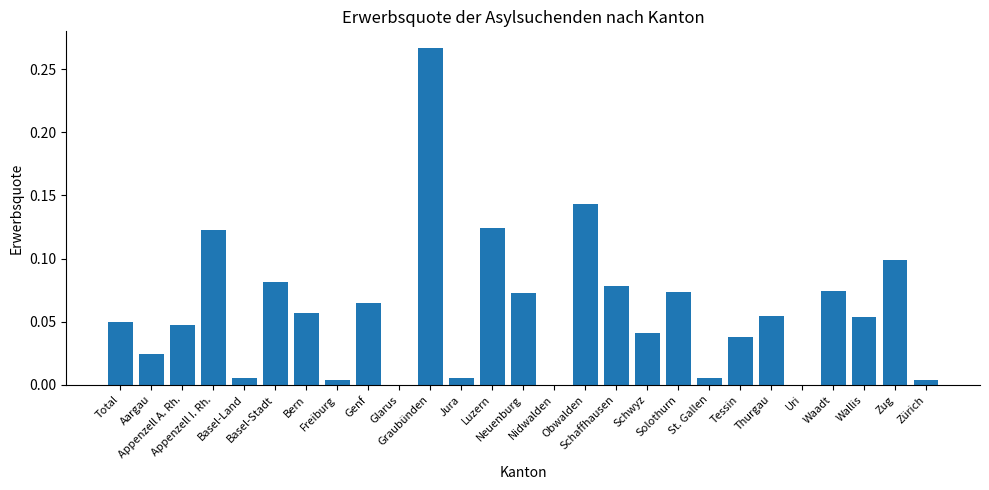

What is the sum of all values?

1.6